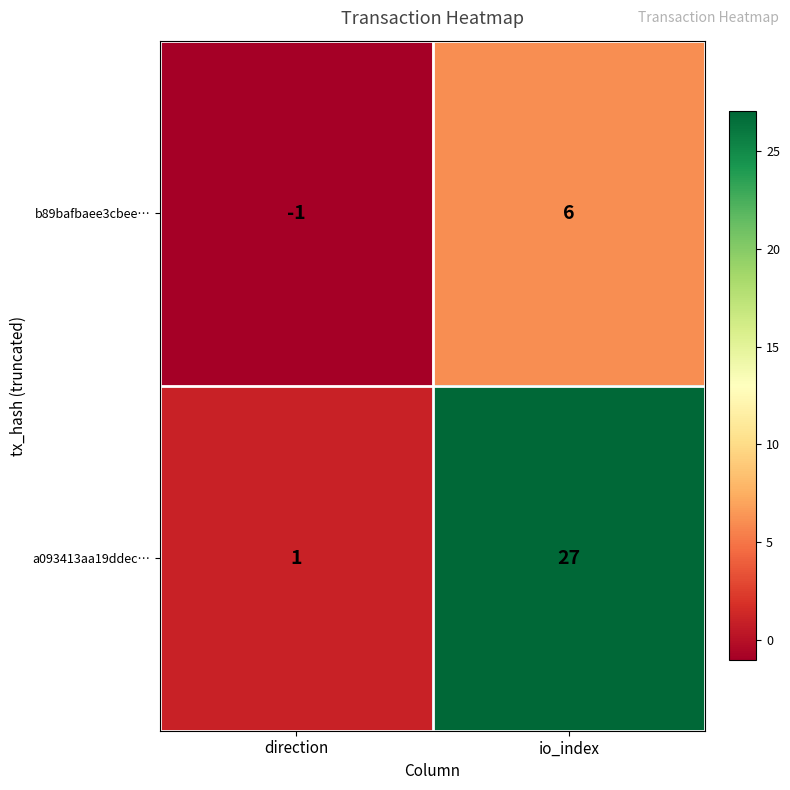

How many data points does each series have?

2